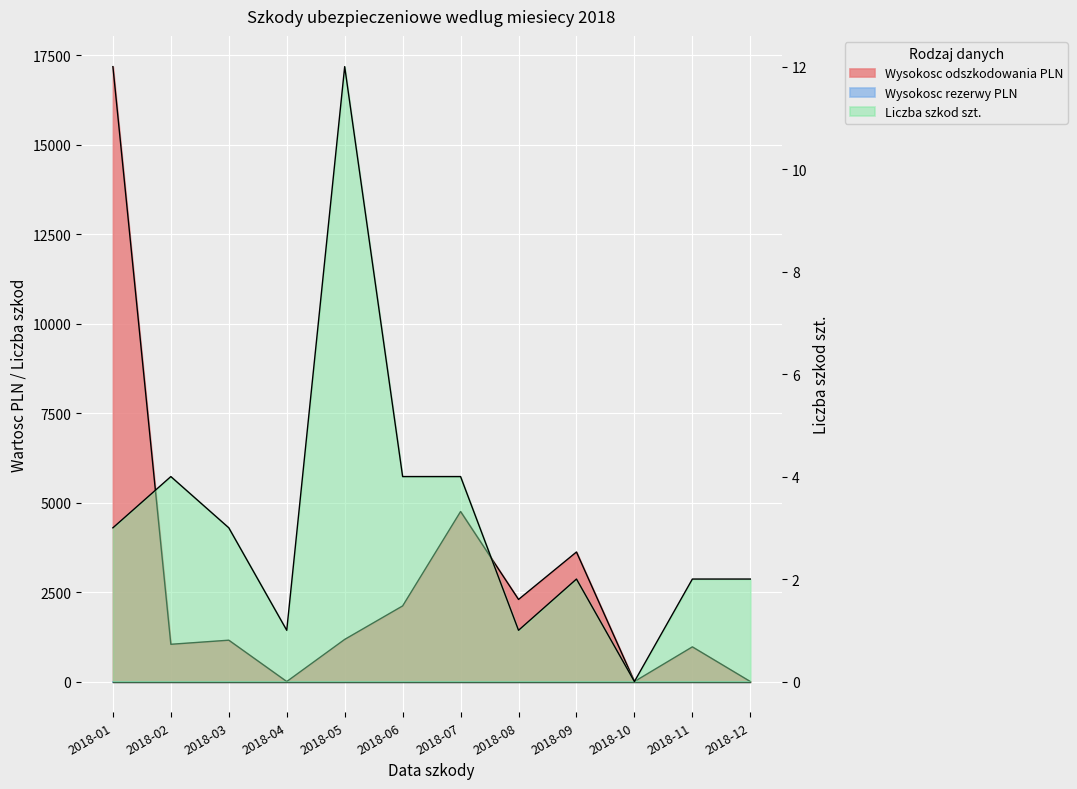

How many values in Liczba szkod szt. are above zero?

11